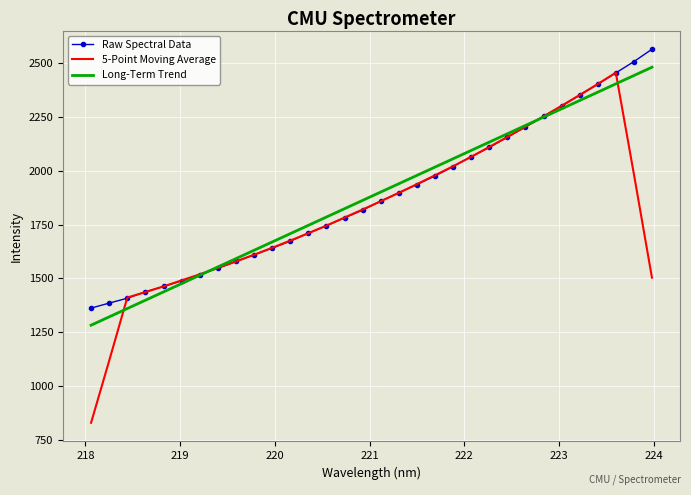

What is the highest value of the Raw Spectral Data series?

2562.2